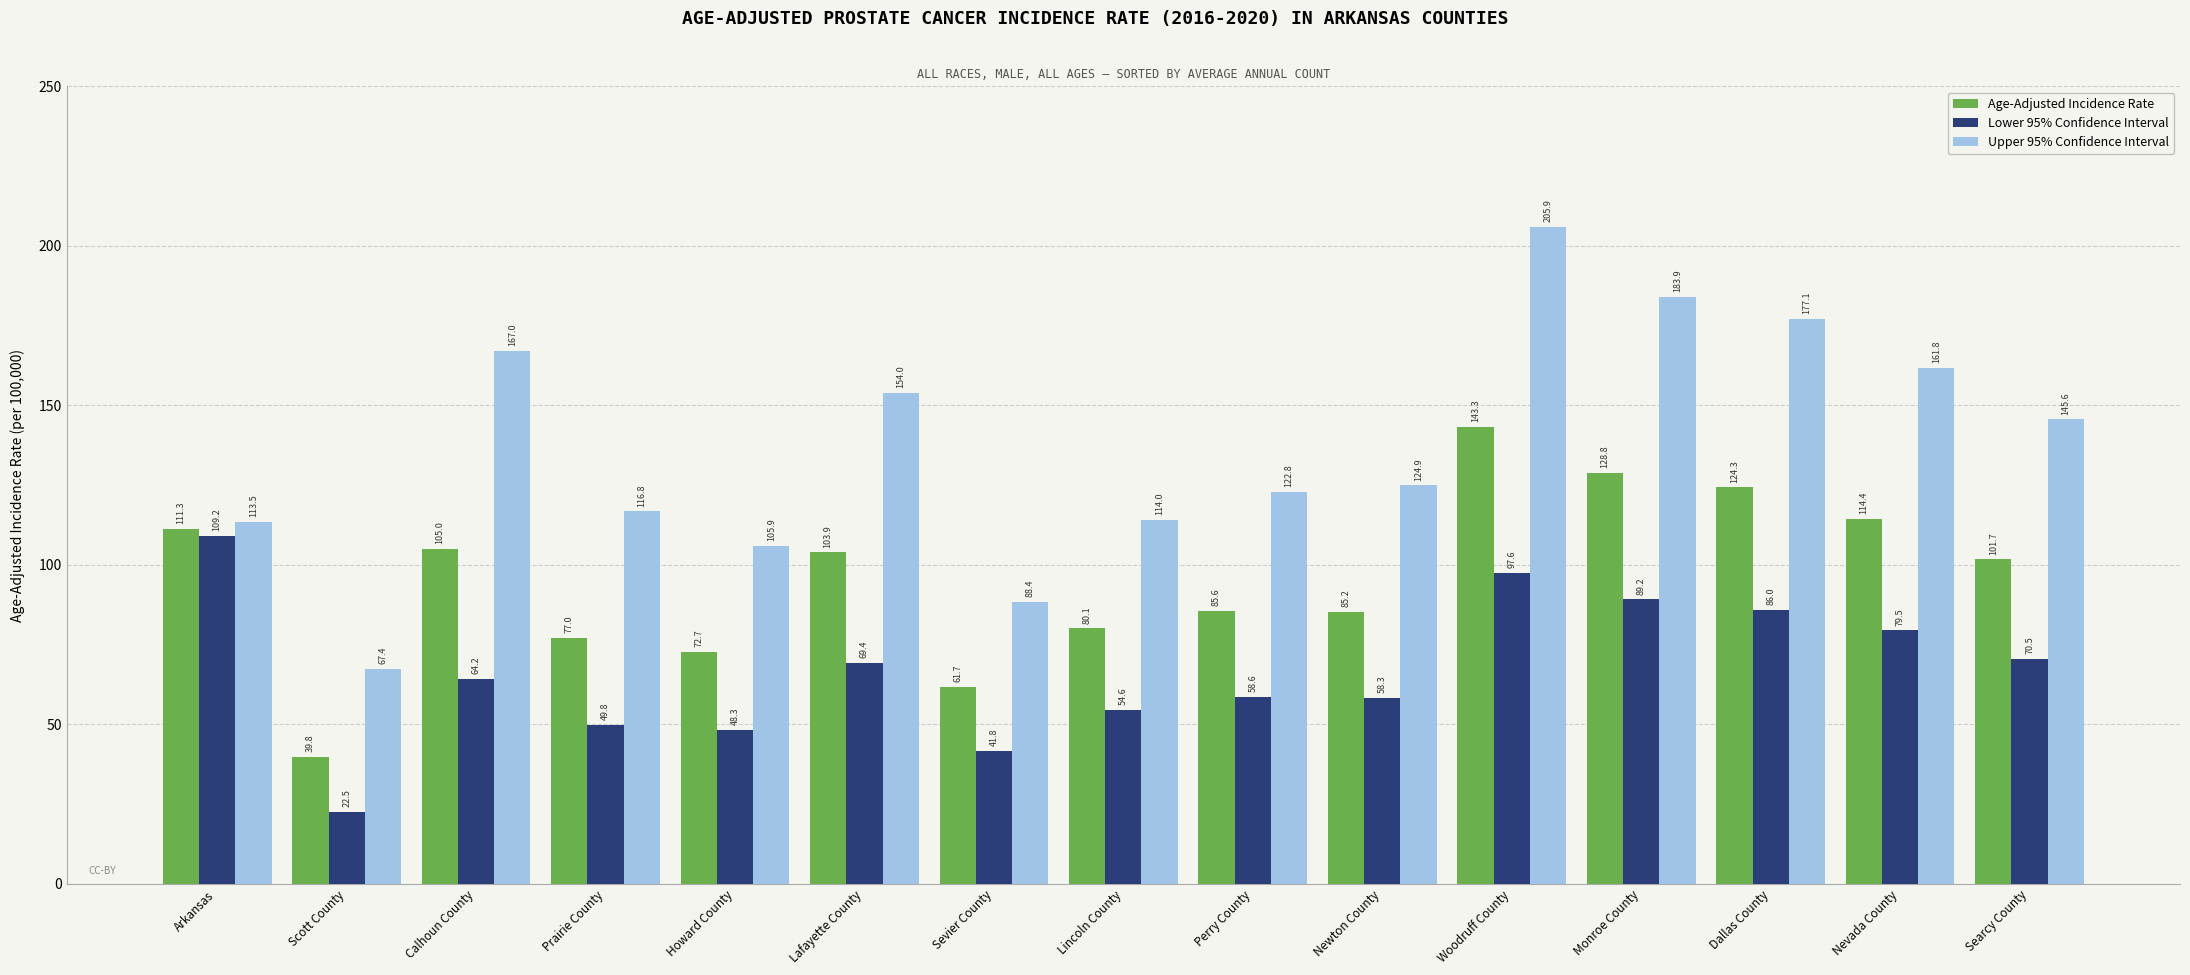

Which category has the lowest value in the Age-Adjusted Incidence Rate series?

Scott County